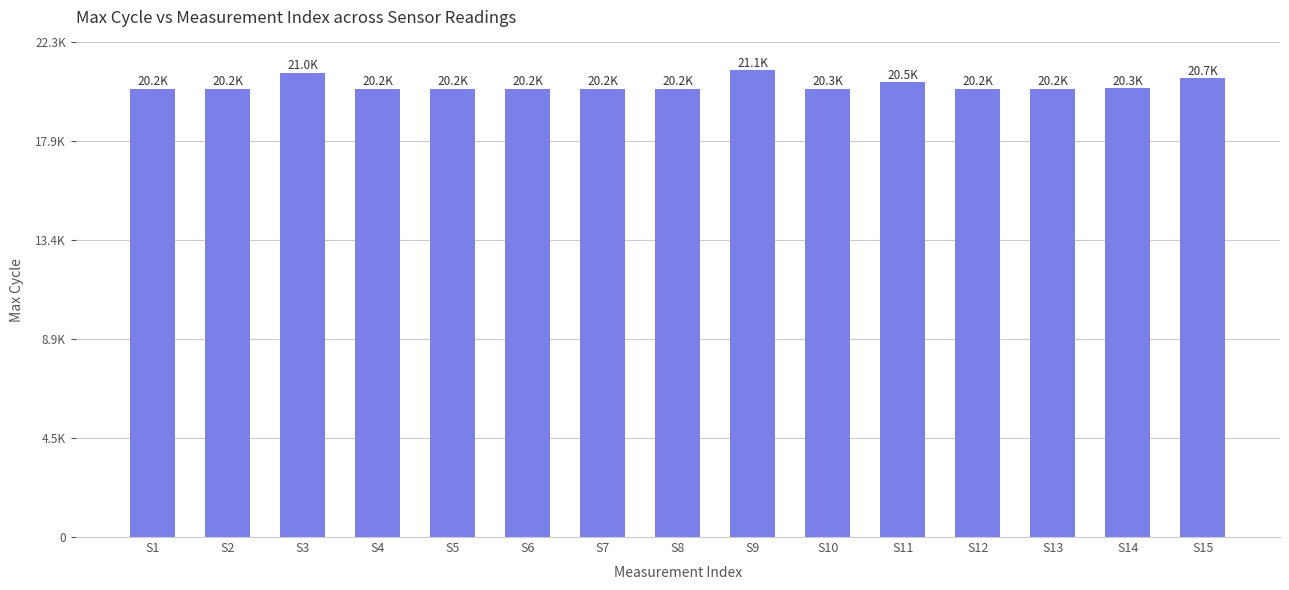

Are the bars horizontal?

No